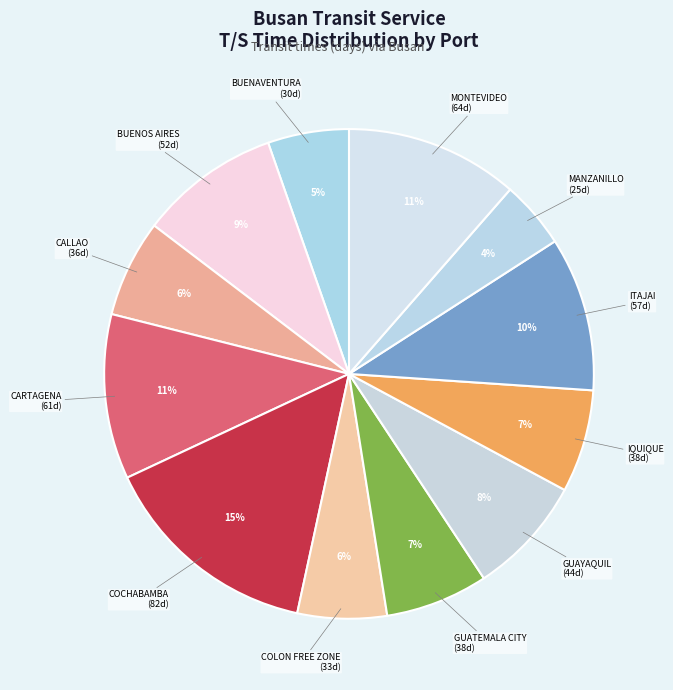

Which category has the smallest portion of the pie?

MANZANILLO